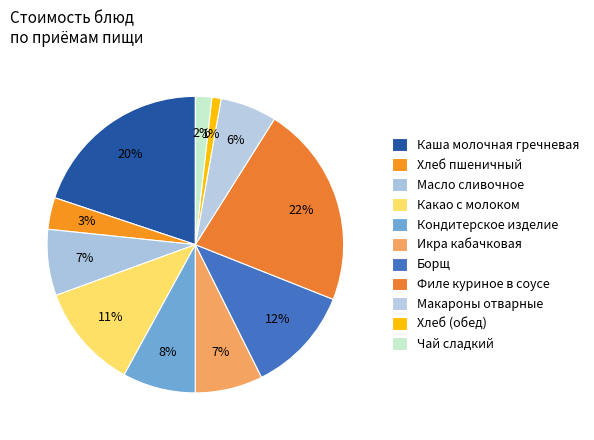

How many slices are in this pie chart?

11